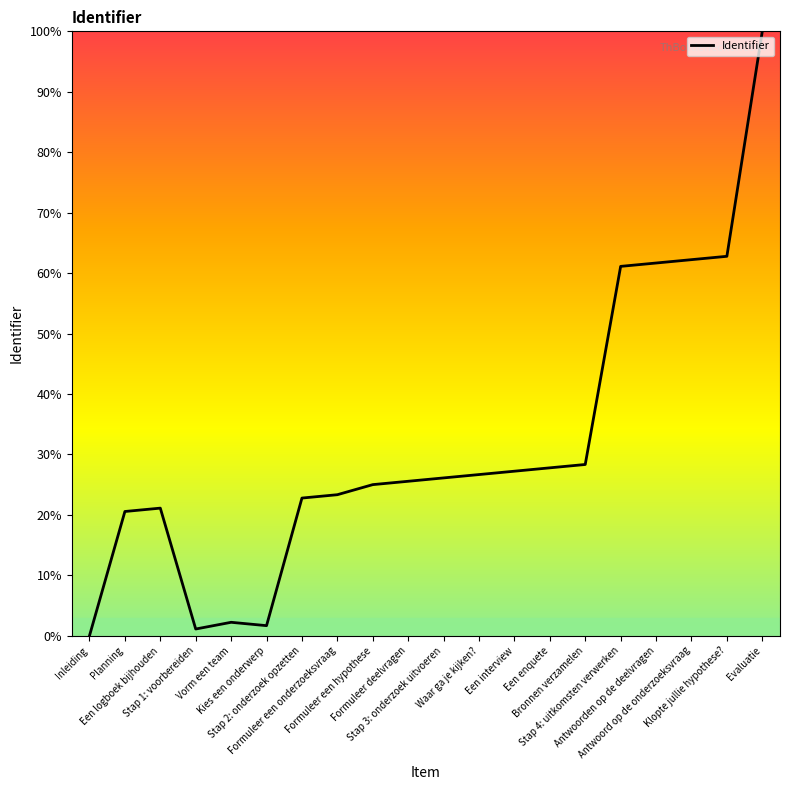

What is the sum of the values at Planning and Kies een onderwerp?

22.2